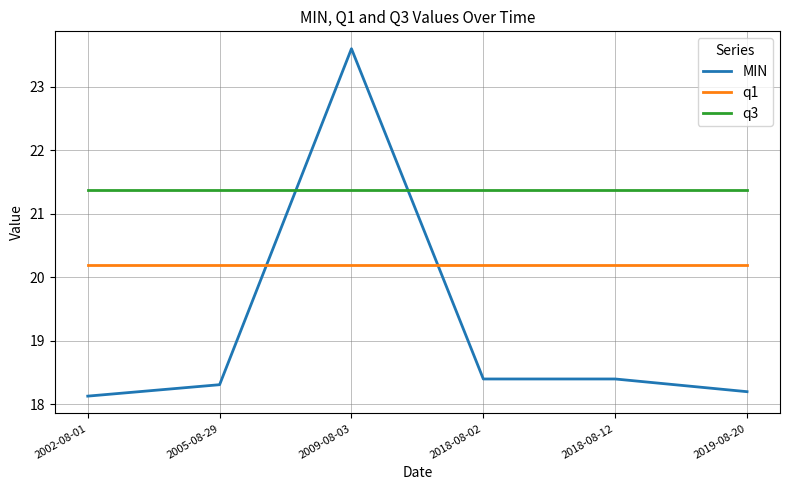

What is the average value of the q3 series?

21.4